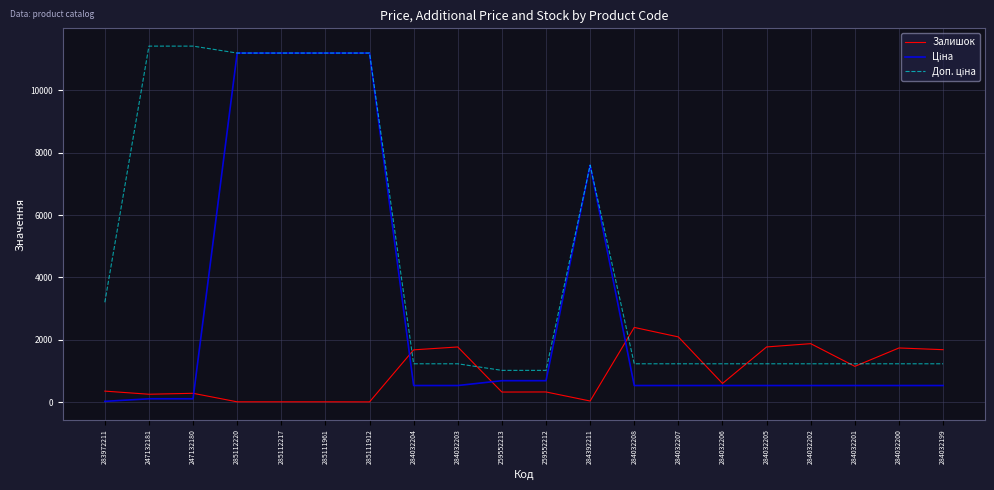

The value of Залишок at 284032207 is 2096.0. True or false?

True